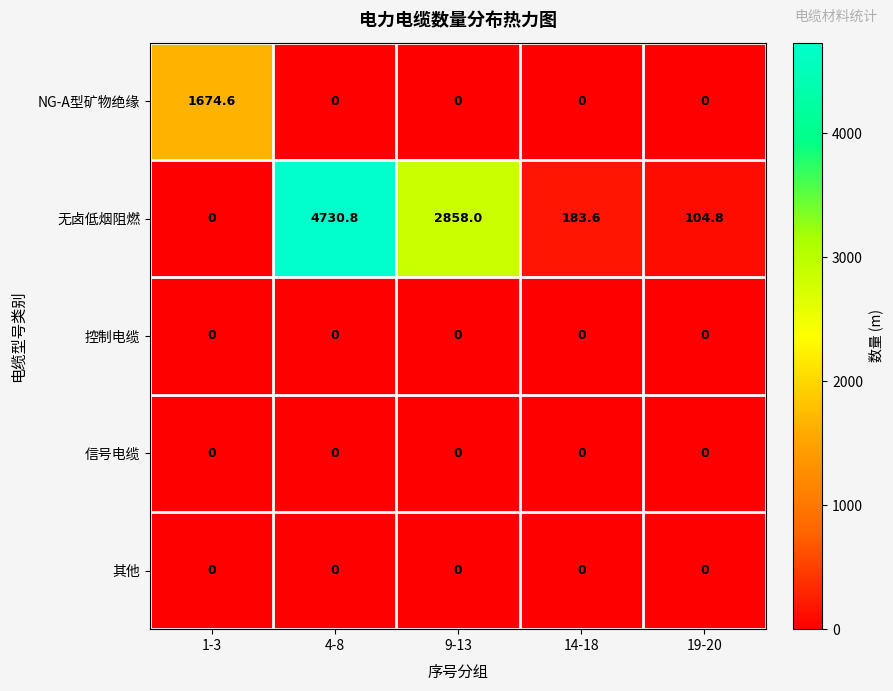

Is it true that 无卤低烟阻燃 equals 2858.0 at 9-13?

True